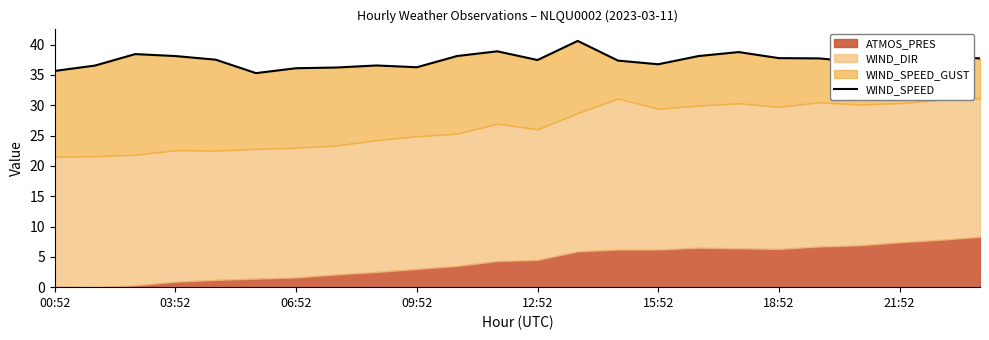

What is the sum of all values?

898.0